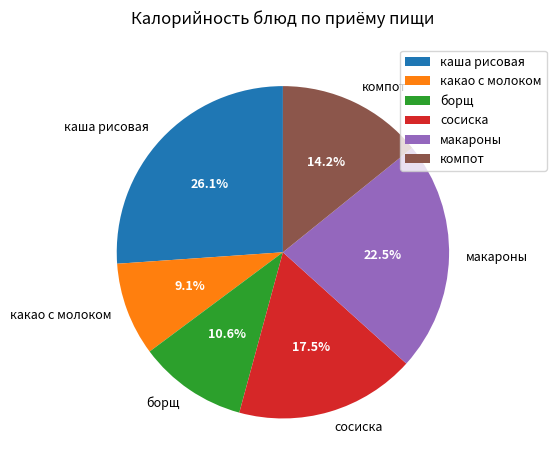

True or false: компот accounts for 14% of the total.

True